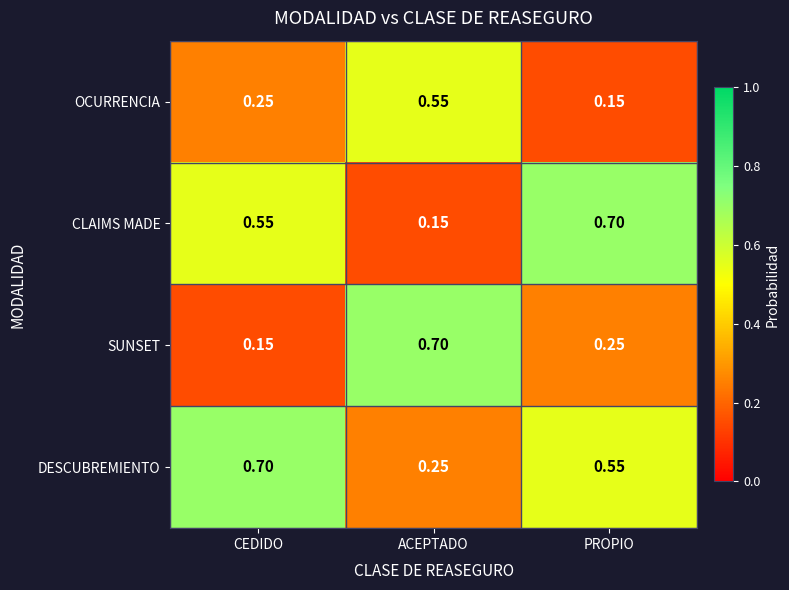

What is the maximum value shown in the chart?

0.7